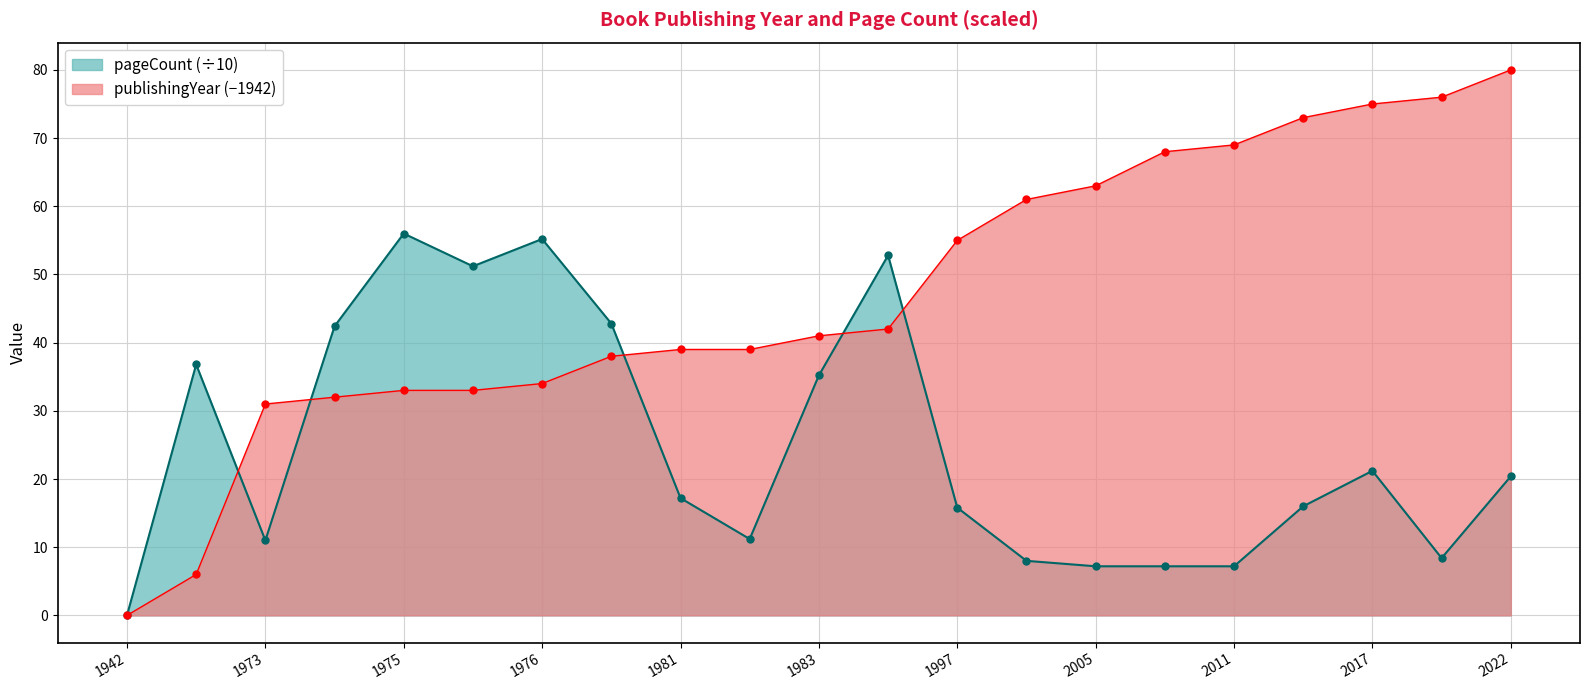

What is the maximum value for publishingYear?

80.0